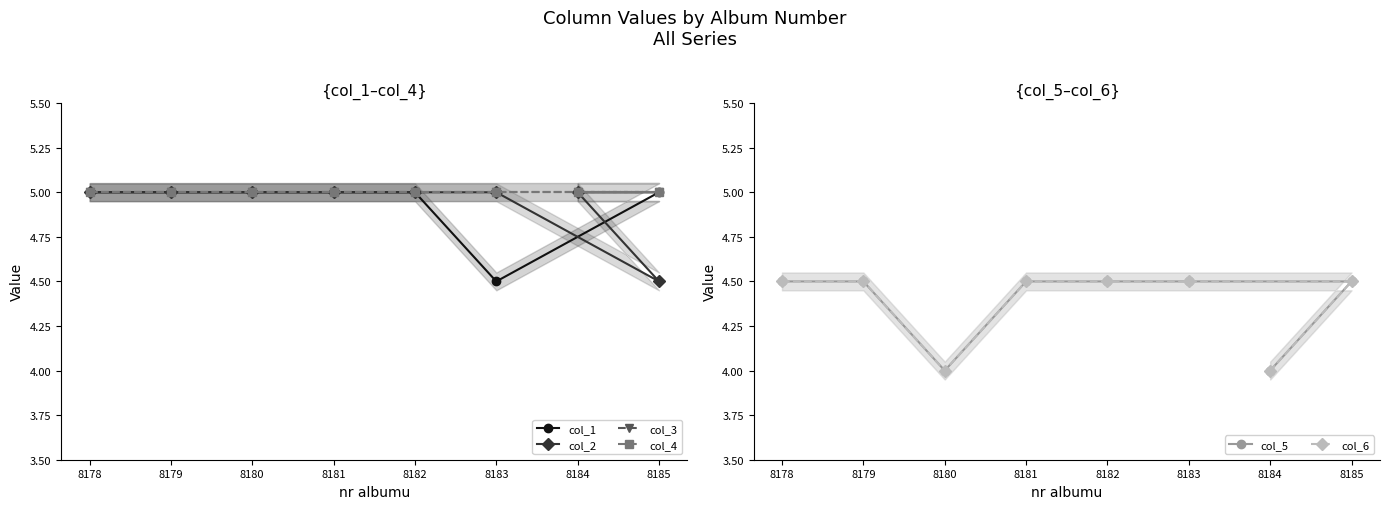

What is the label of the 8th point from the right?

8178